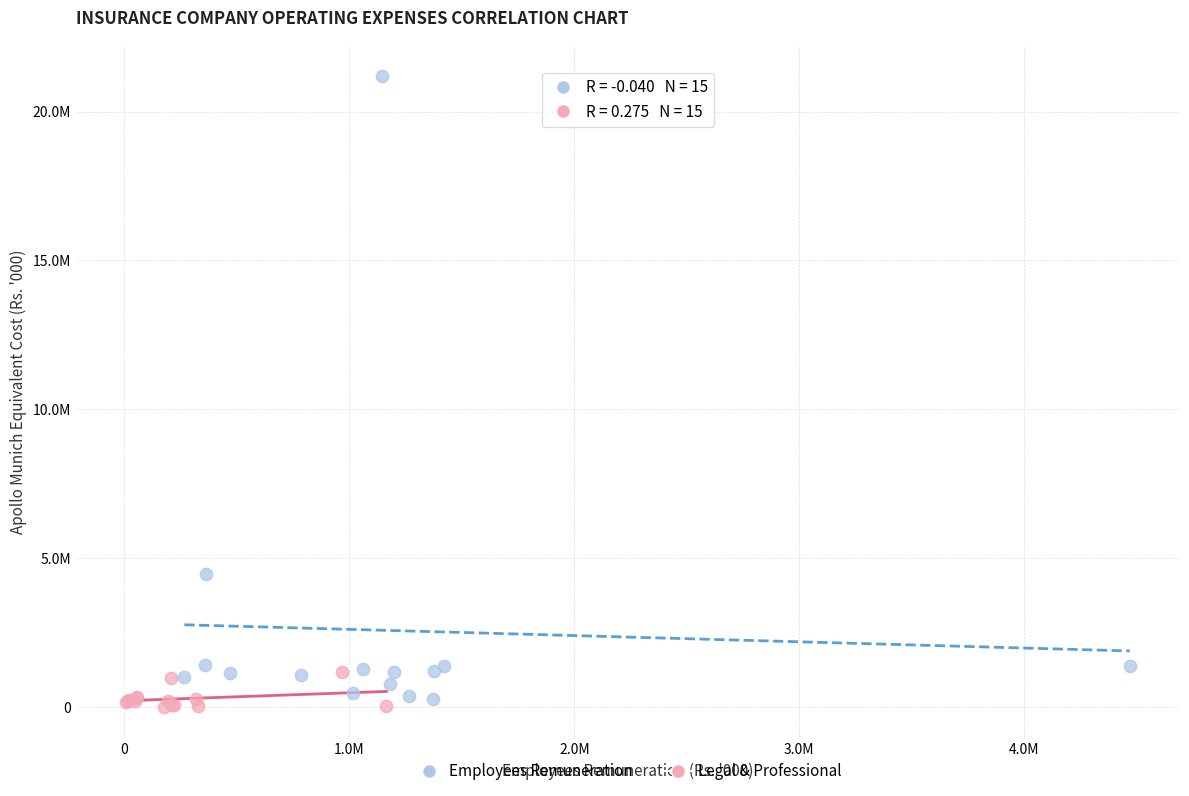

What are all the series names shown in the legend?

Employees Remuneration, Legal & Professional